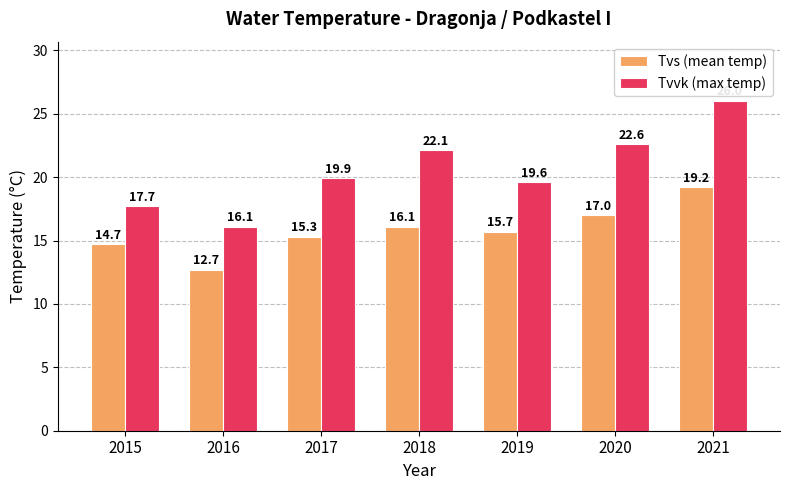

Count the number of categories in the chart.

7